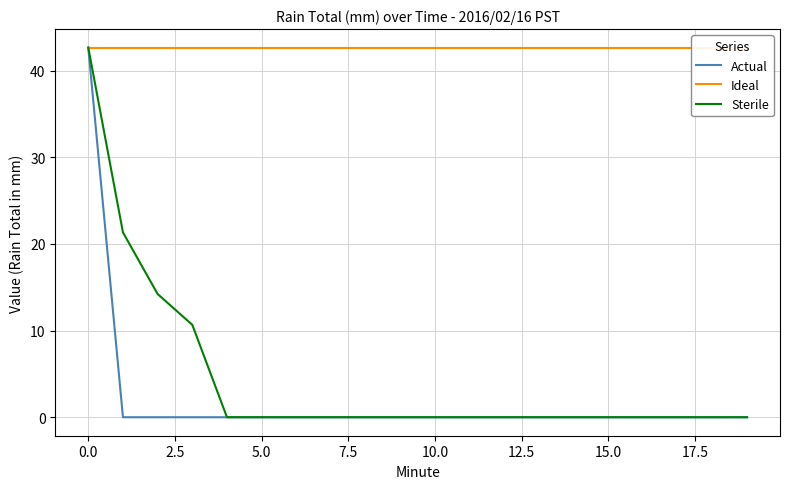

Read the Ideal value at 5.0.

42.7